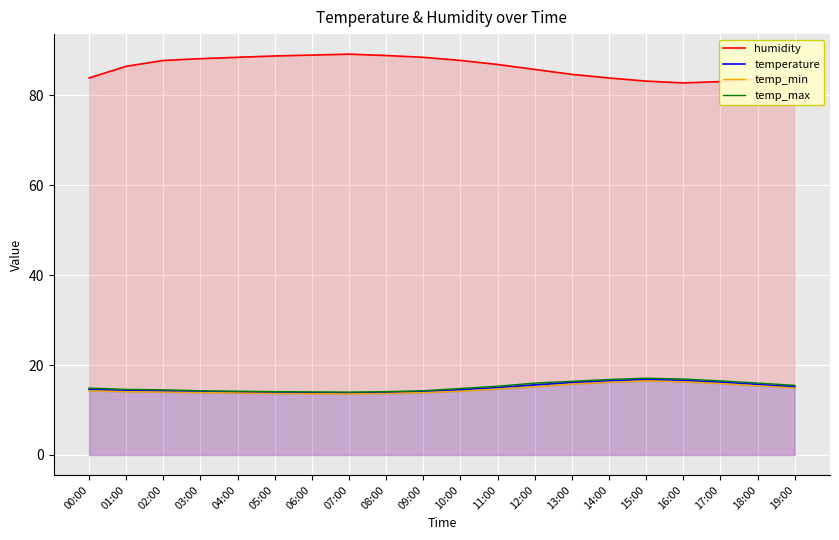

What is the value of the humidity point at the 2nd from the left?

86.5